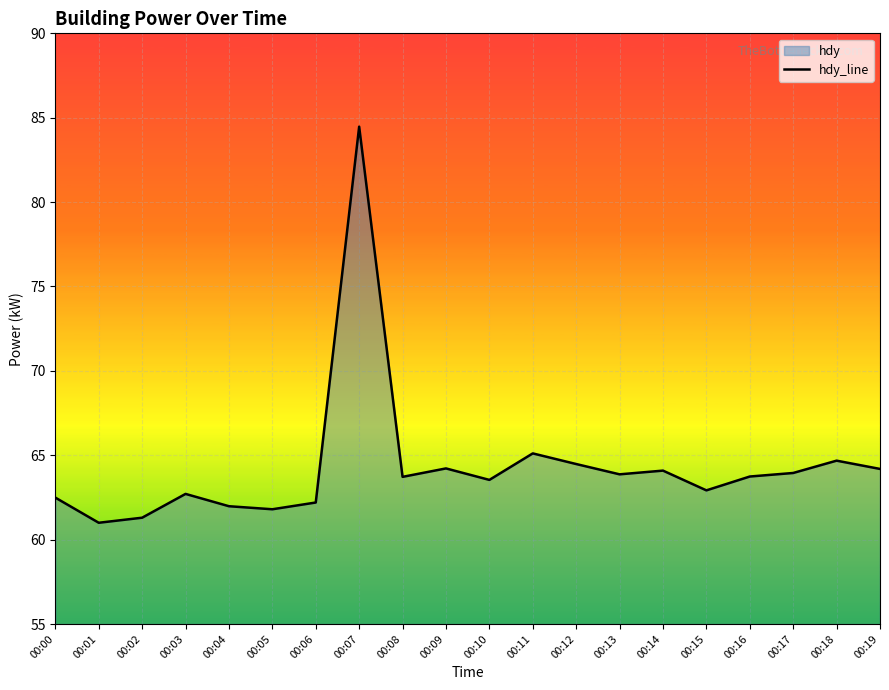

Where is the data nearest to the value 72?

00:11